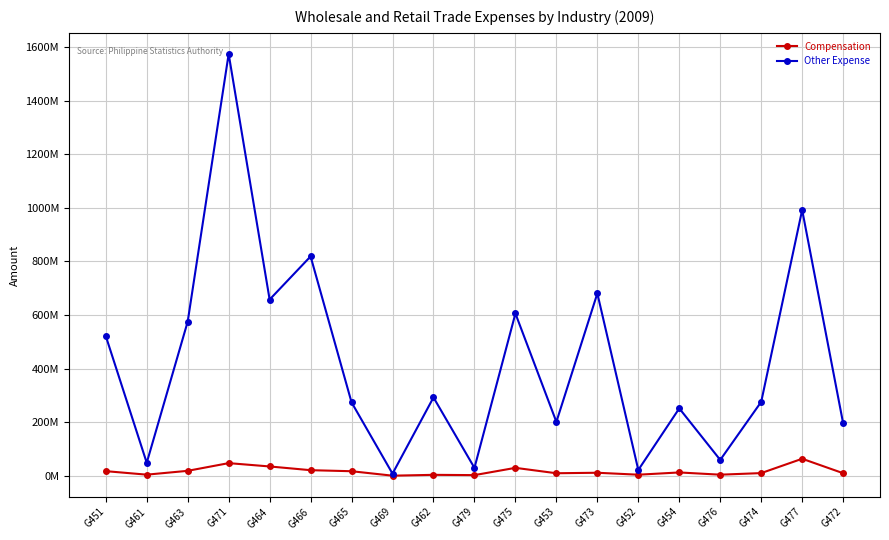

Is this an area chart (filled region under the line)?

No